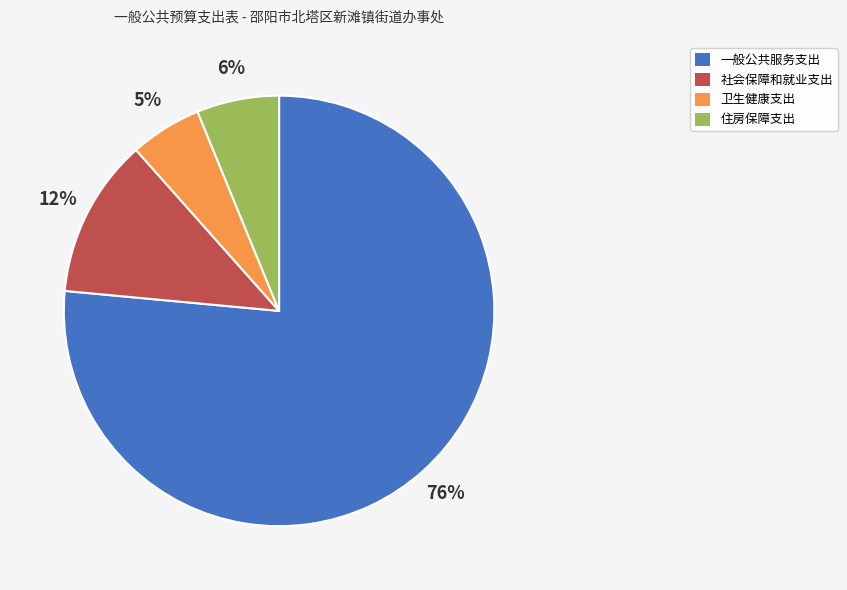

Which has a higher value, 住房保障支出 or 卫生健康支出?

住房保障支出